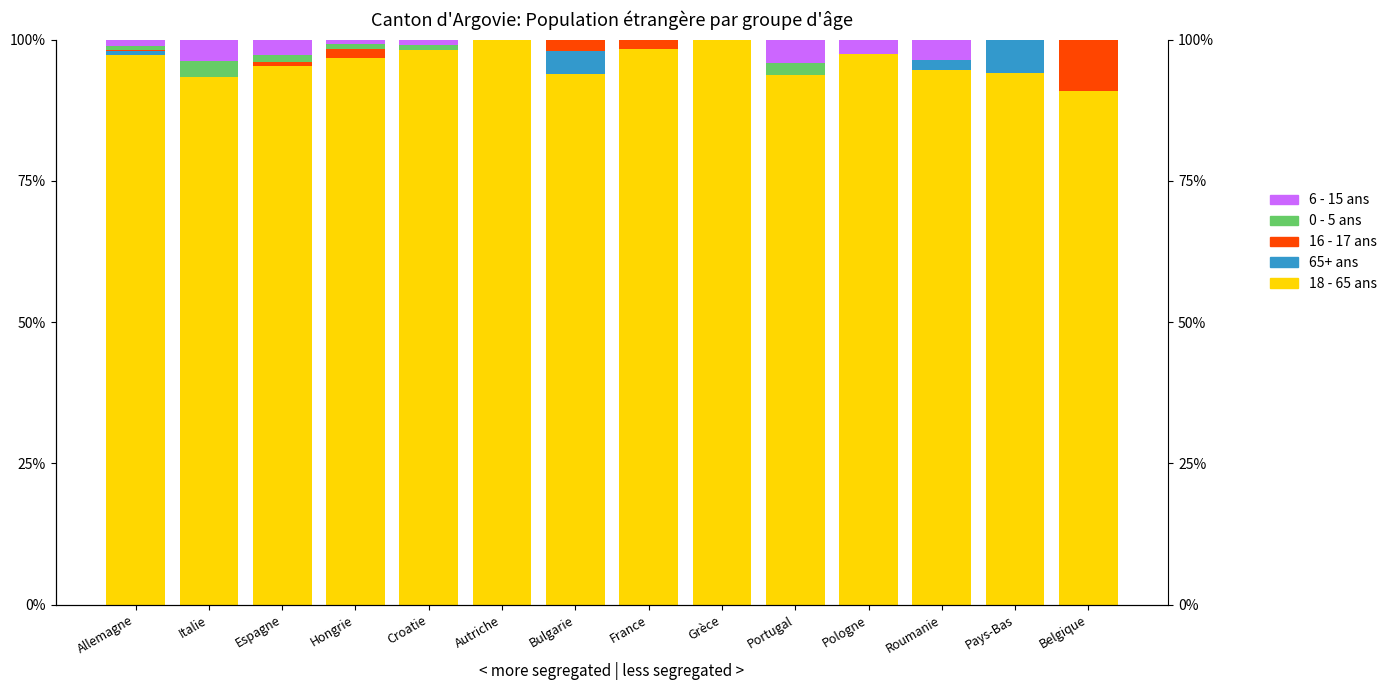

What are all the series names shown in the legend?

18 - 65 ans, 65+ ans, 16 - 17 ans, 0 - 5 ans, 6 - 15 ans